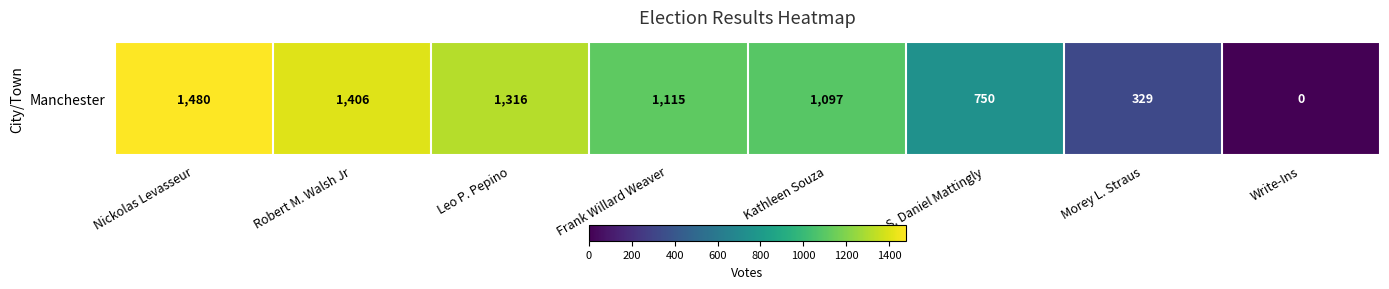

What is the sum of all values?

7493